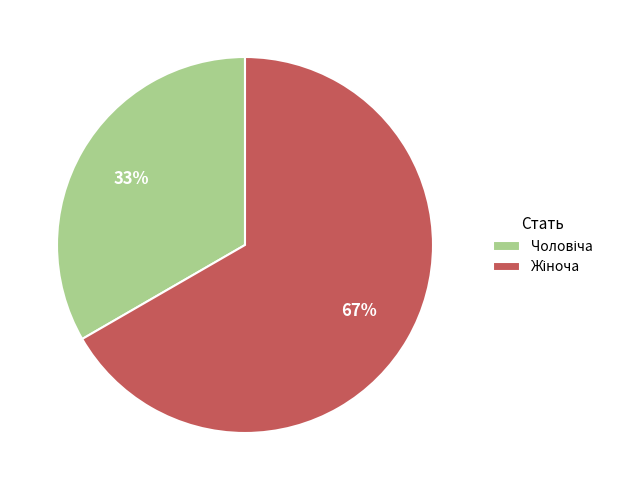

Does any single category account for the majority?

Yes